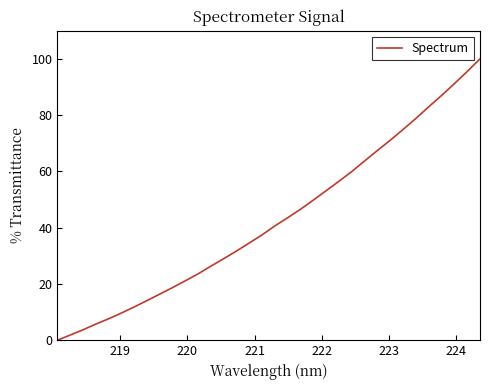

What is the difference between the maximum and minimum values?

100.0